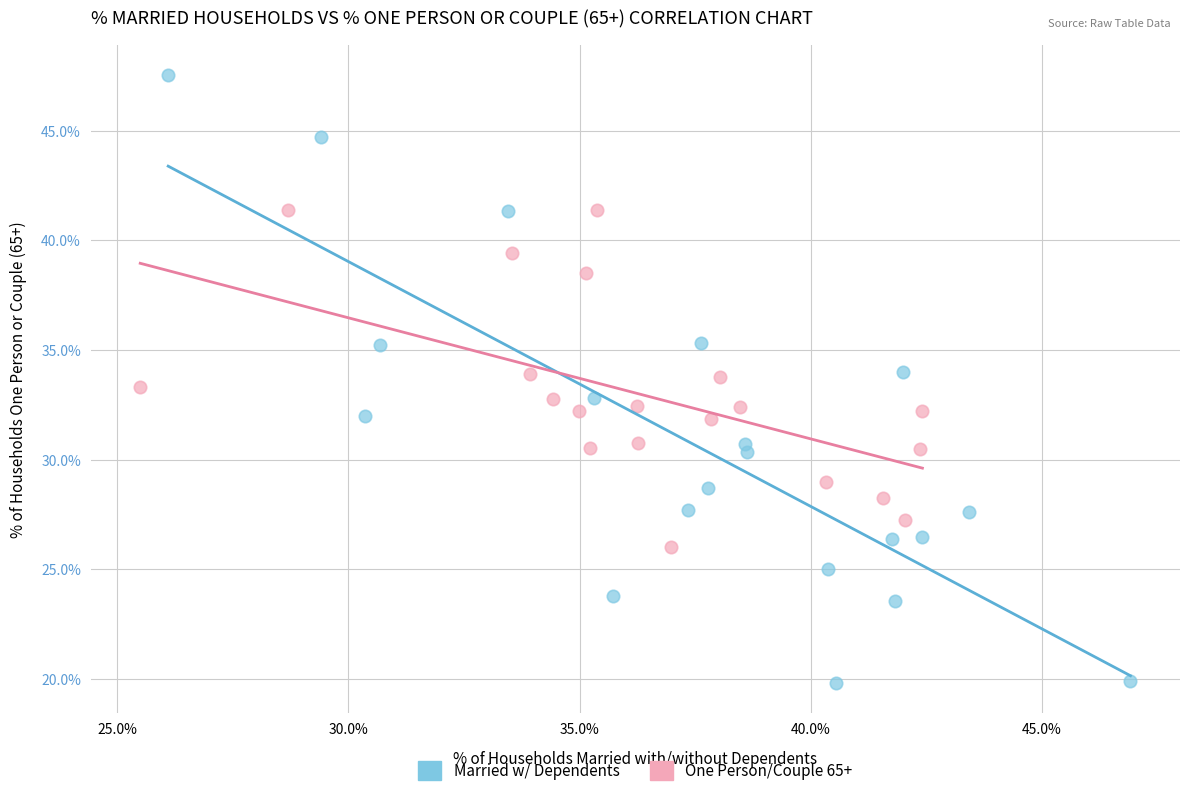

Which series reaches the minimum Y coordinate?

Married w/ Dependents